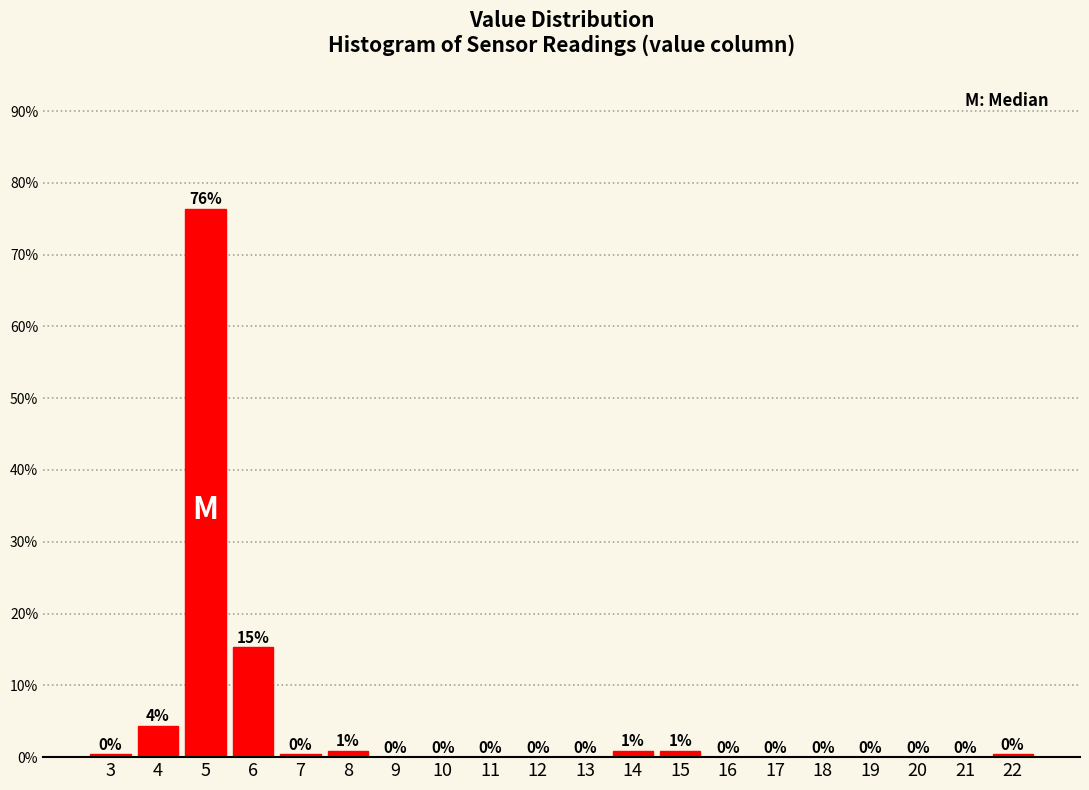

Are the bars horizontal?

No